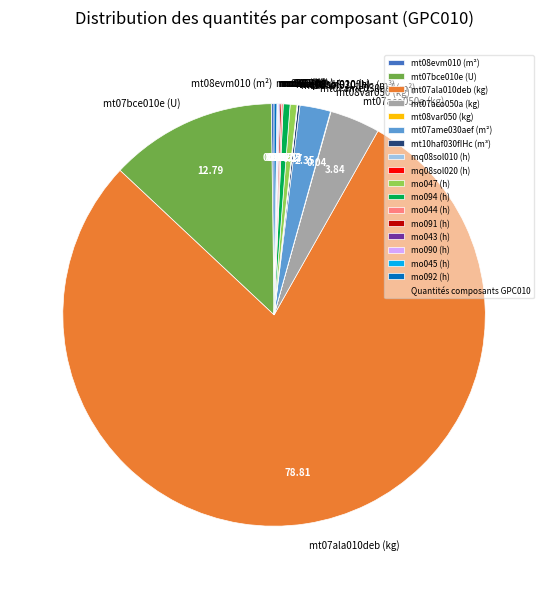

Do mt07ala010deb (kg) and mt07ame030aef (m²) together represent more than half of the pie?

Yes